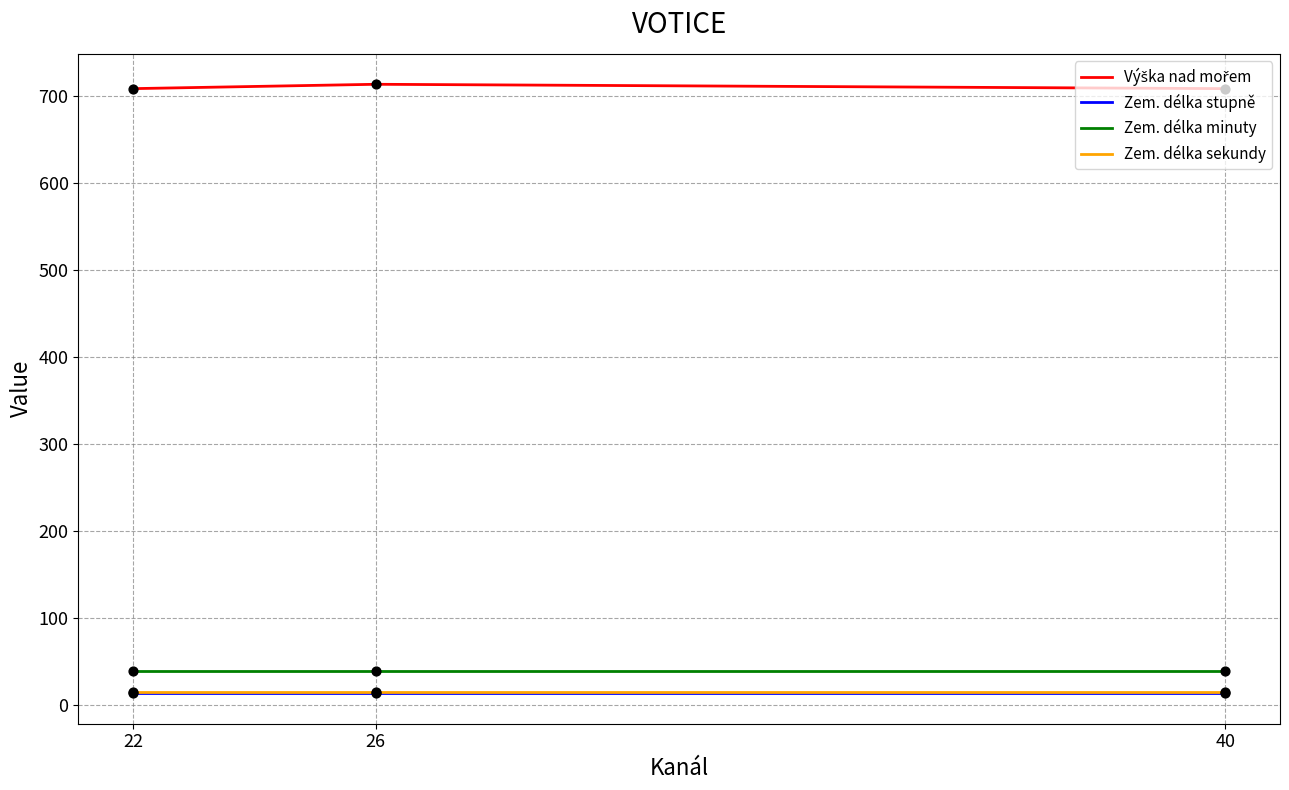

What is the total value across all series at 22?

778